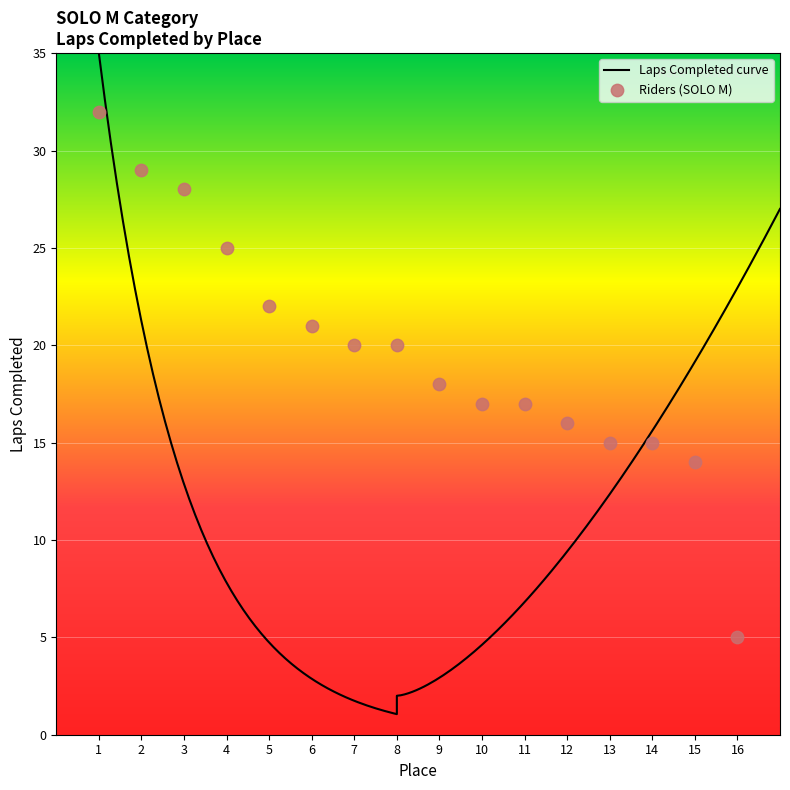

What is the ratio of the value at 3 to the value at 14?

1.9